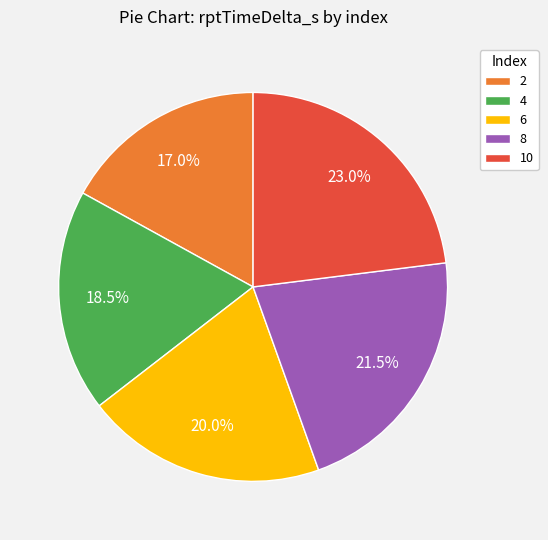

How many slices are in this pie chart?

5